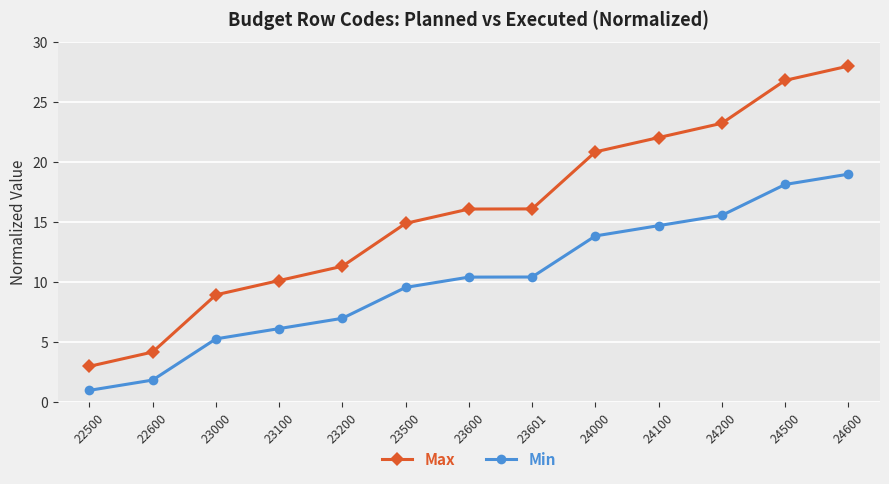

Read the Max value at 23200.

11.3